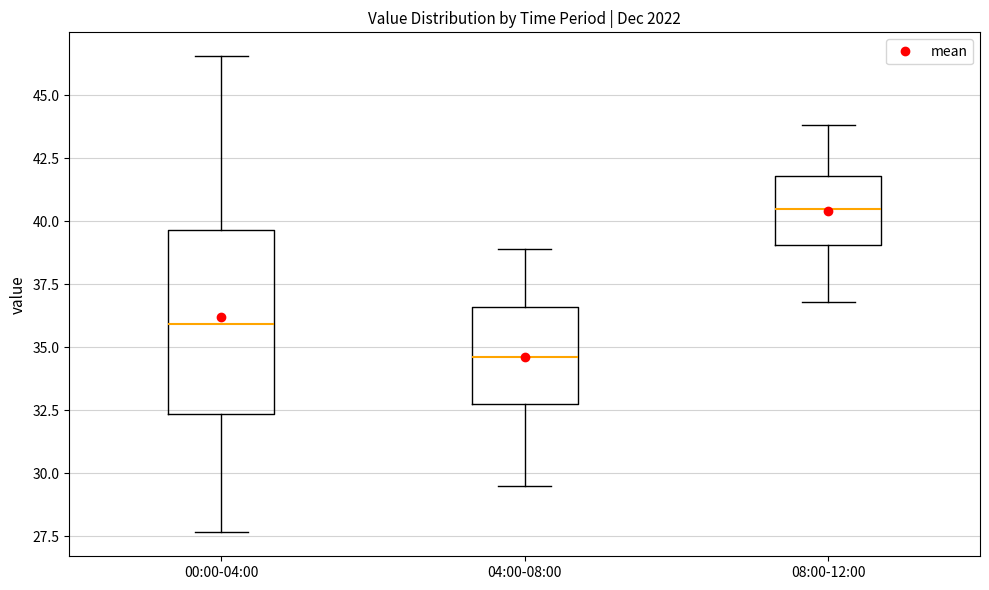

Which box is the tallest, from its lower edge to its upper edge?

00:00-04:00